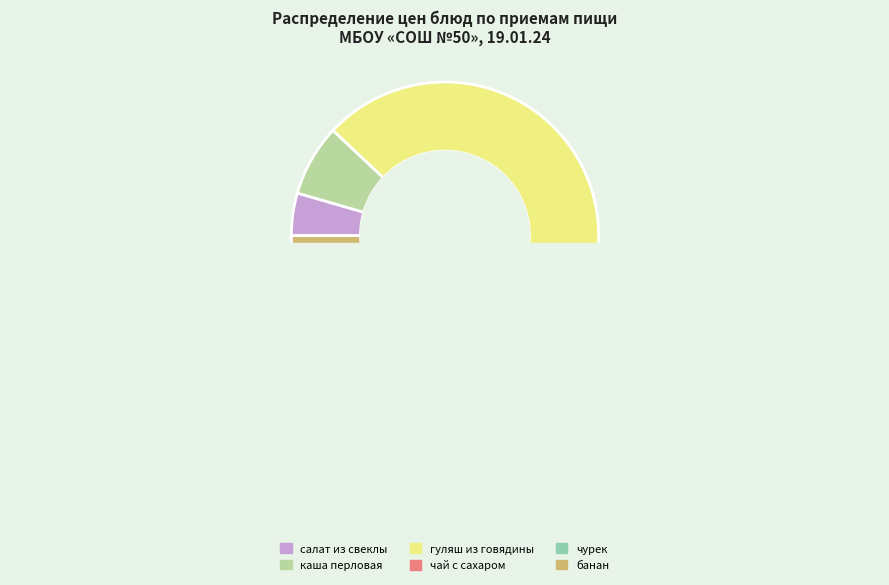

How many segments does this pie chart have?

6